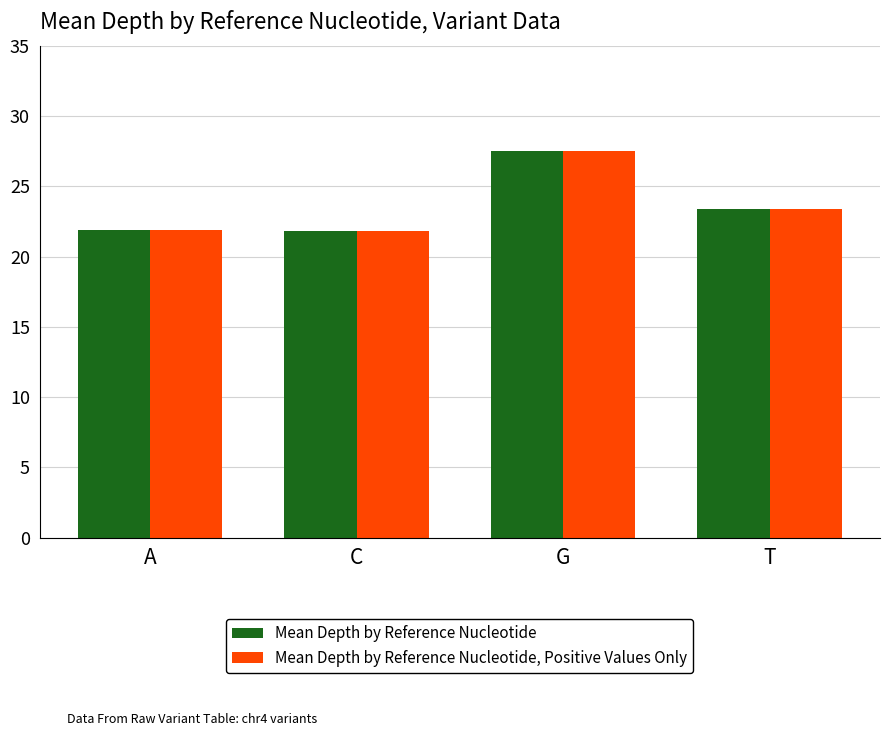

At which category is the sum across all series the highest?

G